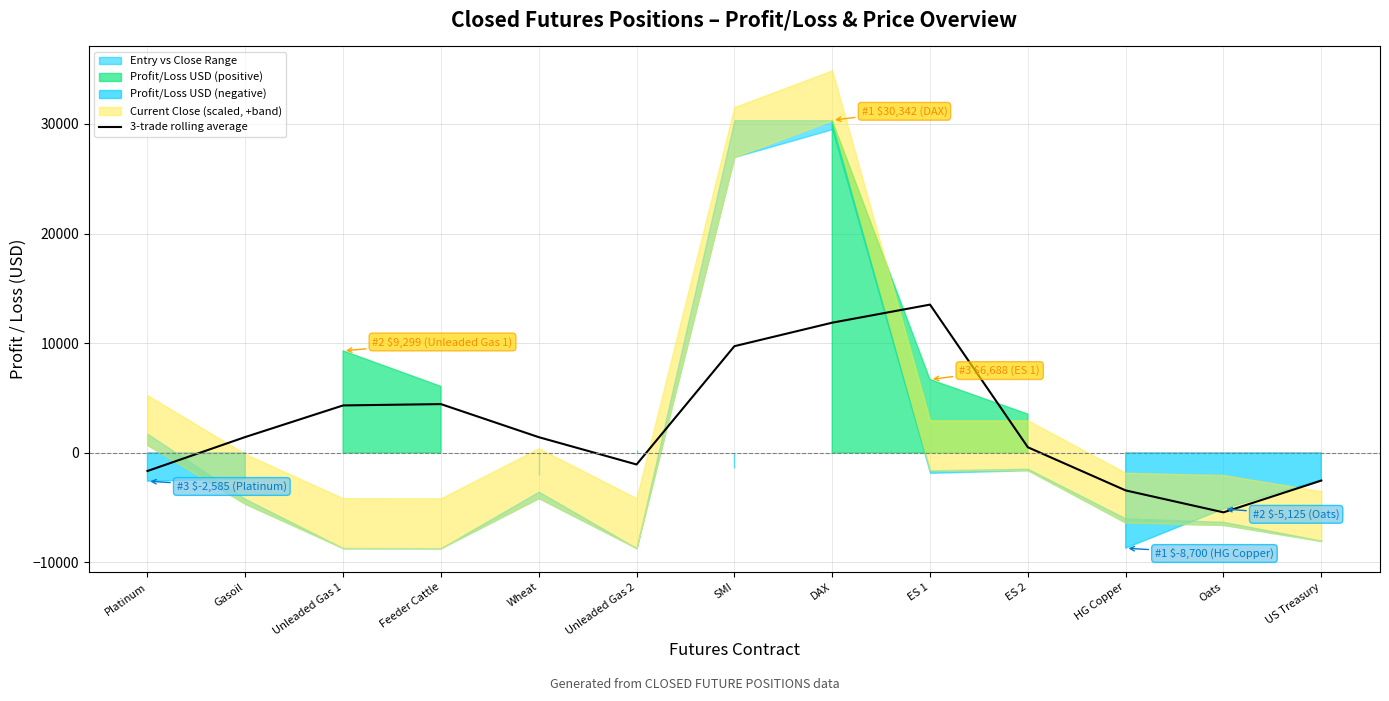

The value of 3-trade rolling average at Oats is -2764.5. True or false?

False